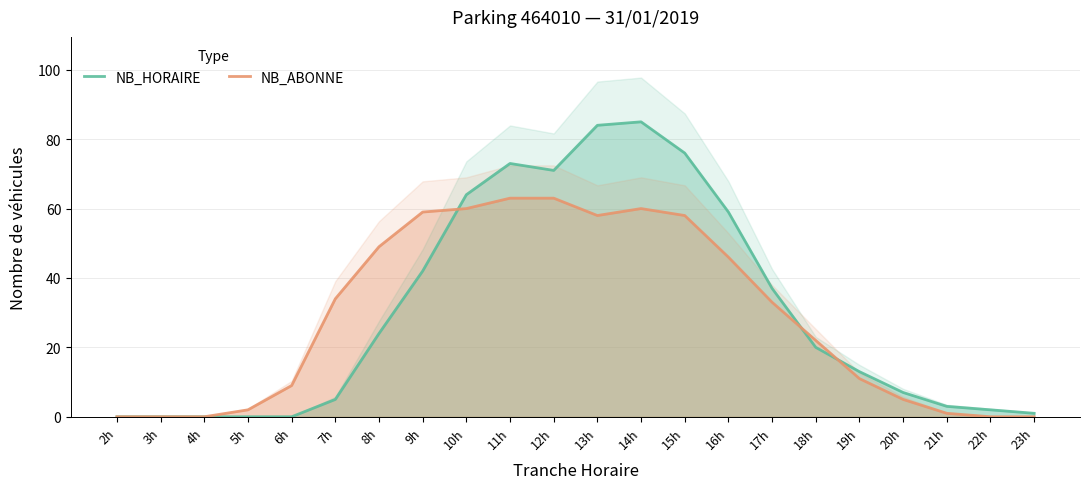

What is the label of the 1st point from the right?

23h